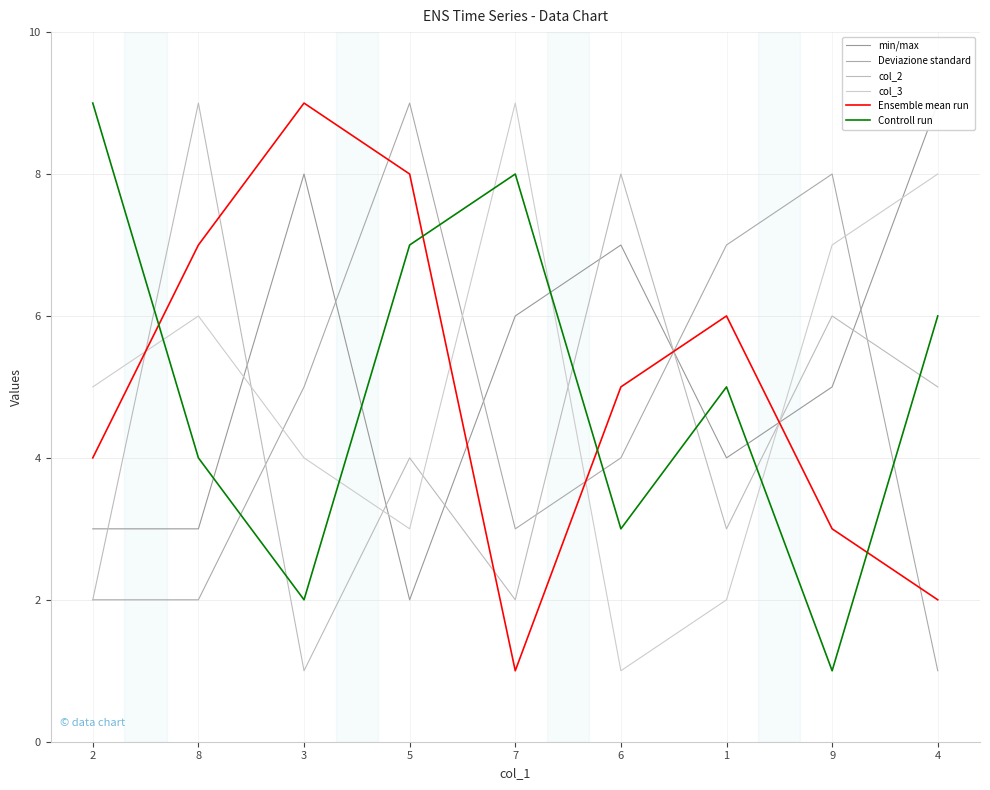

What value does the Controll run series have at 2?

9